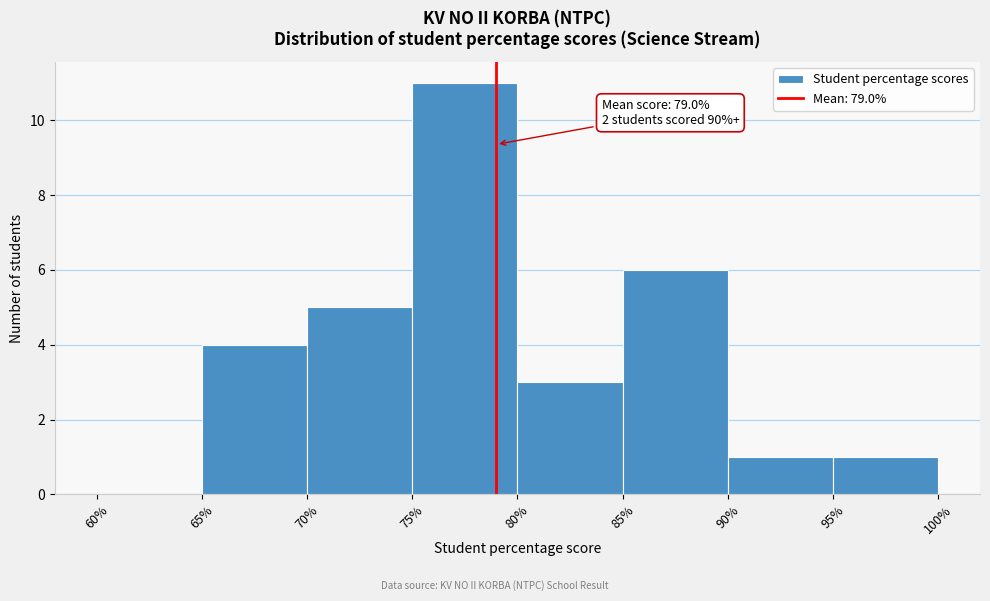

Which range on the x-axis has the tallest bar?

75% to 80%